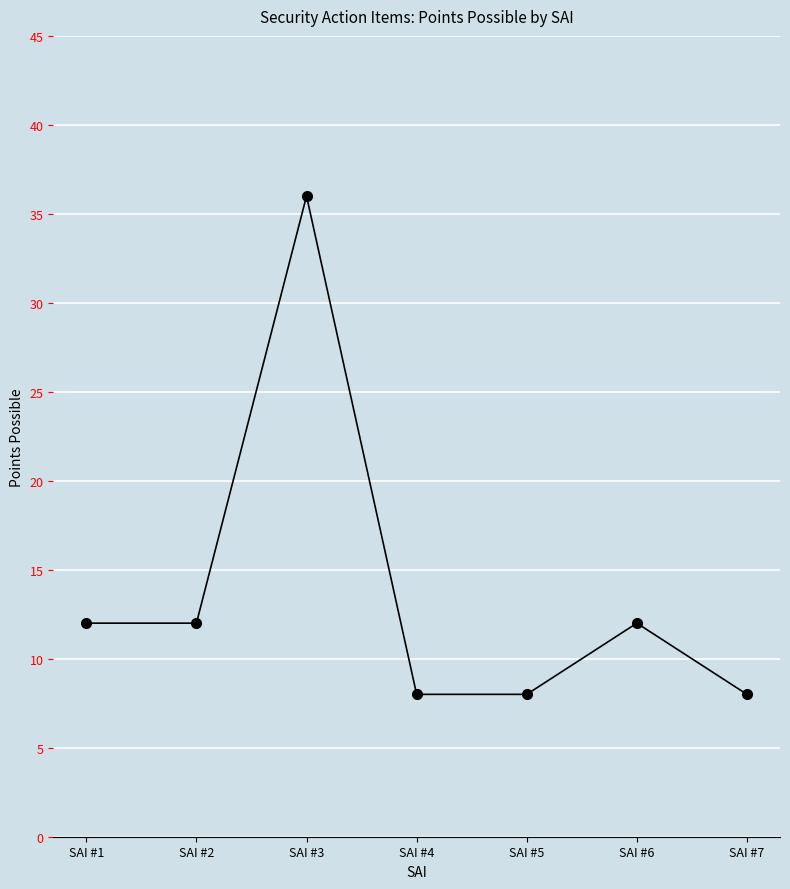

Reading left to right, list all the values displayed in this chart.

12	12	36	8	8	12	8